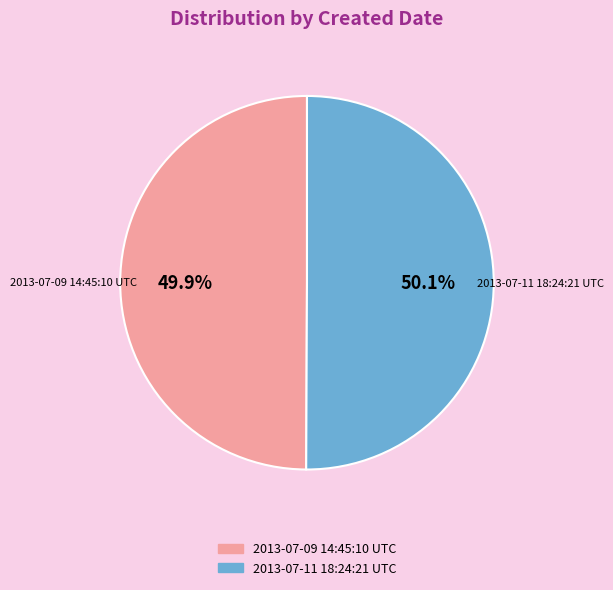

What percentage do 2013-07-11 18:24:21 UTC and 2013-07-09 14:45:10 UTC together represent?

100.0%